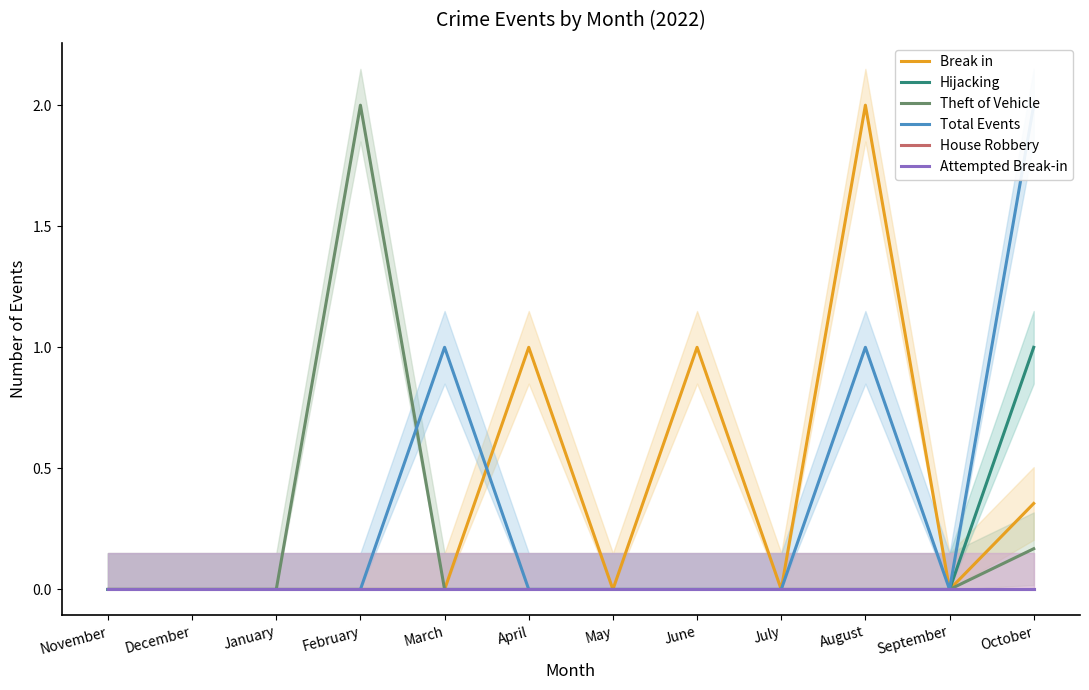

Which label corresponds to the largest value in the chart?

August